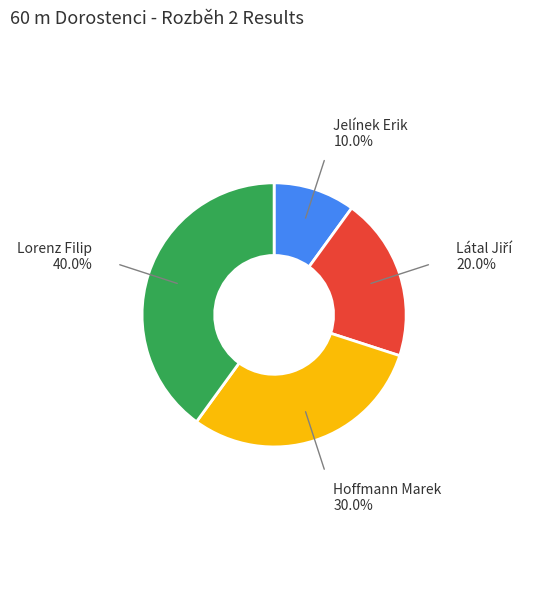

The Lorenz Filip slice represents 52% of the pie. True or false?

False